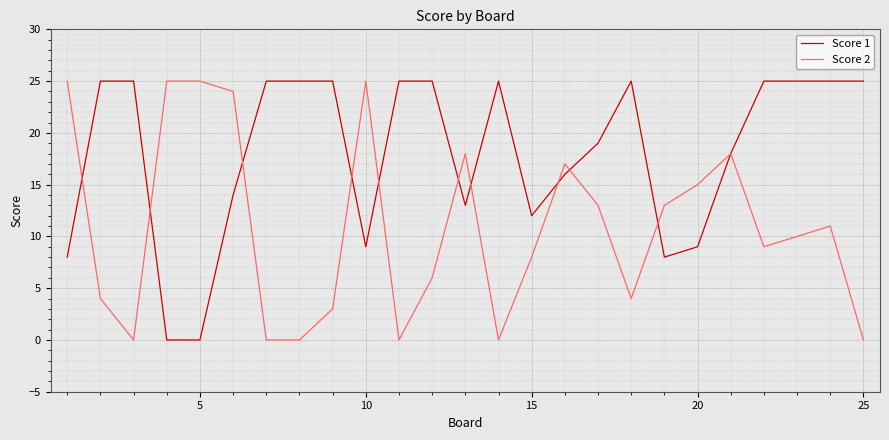

Rank the series by their average value, from lowest to highest.

Score 2, Score 1